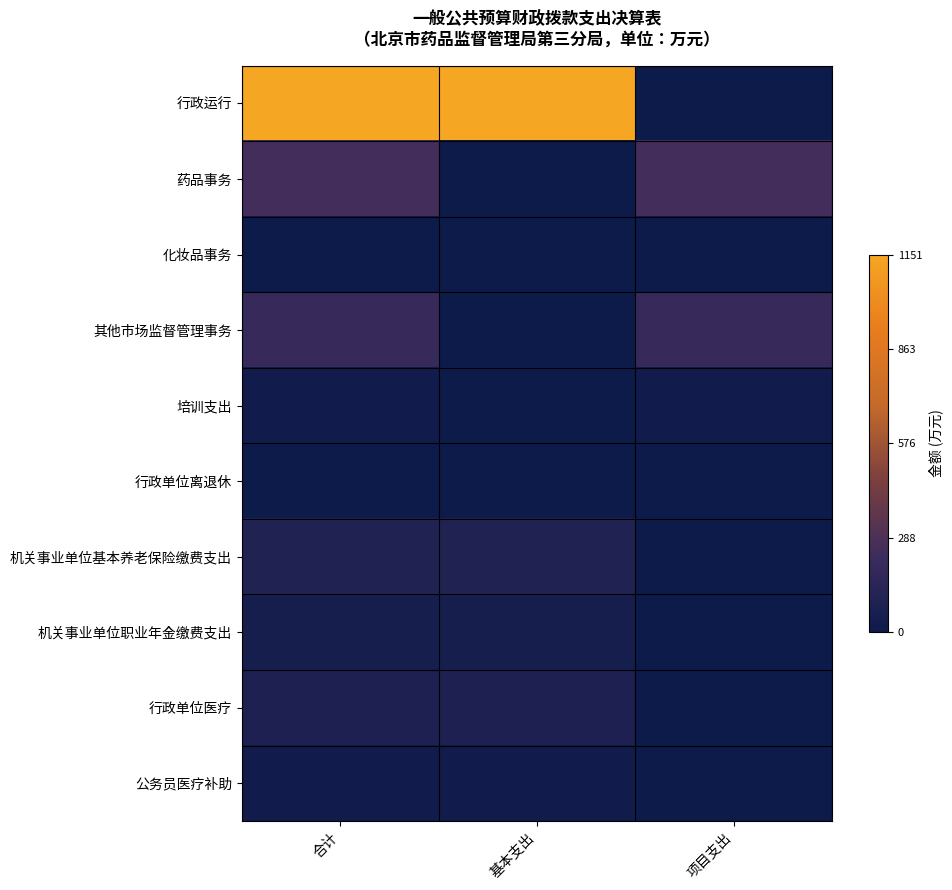

Which series has the largest total across all categories?

行政运行